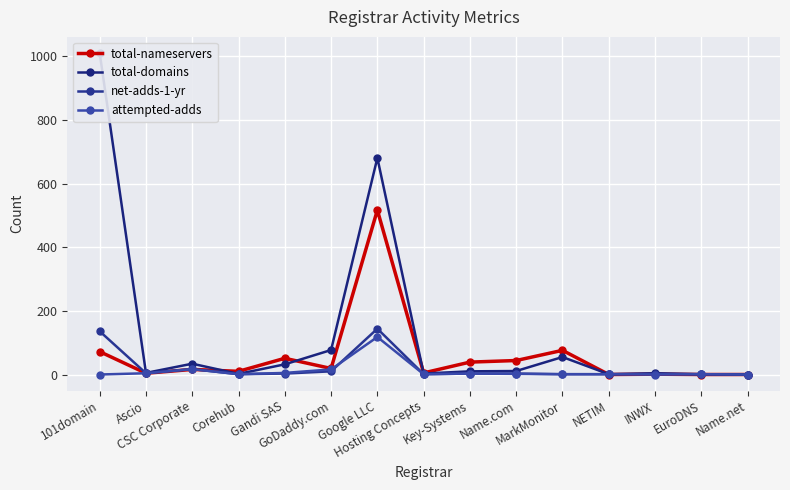

Reading left to right, list all the values displayed in this chart.

total-nameservers: 101domain=72	Ascio=4	CSC Corporate=16	Corehub=10	Gandi SAS=51	GoDaddy.com=19	Google LLC=517	Hosting Concepts=5	Key-Systems=39	Name.com=44	MarkMonitor=76	NETIM=0	INWX=1	EuroDNS=0	Name.net=0
total-domains: 101domain=1011	Ascio=5	CSC Corporate=34	Corehub=2	Gandi SAS=32	GoDaddy.com=77	Google LLC=681	Hosting Concepts=3	Key-Systems=10	Name.com=11	MarkMonitor=55	NETIM=1	INWX=4	EuroDNS=1	Name.net=0
net-adds-1-yr: 101domain=136	Ascio=4	CSC Corporate=17	Corehub=1	Gandi SAS=3	GoDaddy.com=10	Google LLC=144	Hosting Concepts=1	Key-Systems=3	Name.com=3	MarkMonitor=1	NETIM=1	INWX=1	EuroDNS=1	Name.net=0
attempted-adds: 101domain=0	Ascio=4	CSC Corporate=17	Corehub=1	Gandi SAS=5	GoDaddy.com=16	Google LLC=118	Hosting Concepts=1	Key-Systems=3	Name.com=2	MarkMonitor=1	NETIM=1	INWX=0	EuroDNS=1	Name.net=0